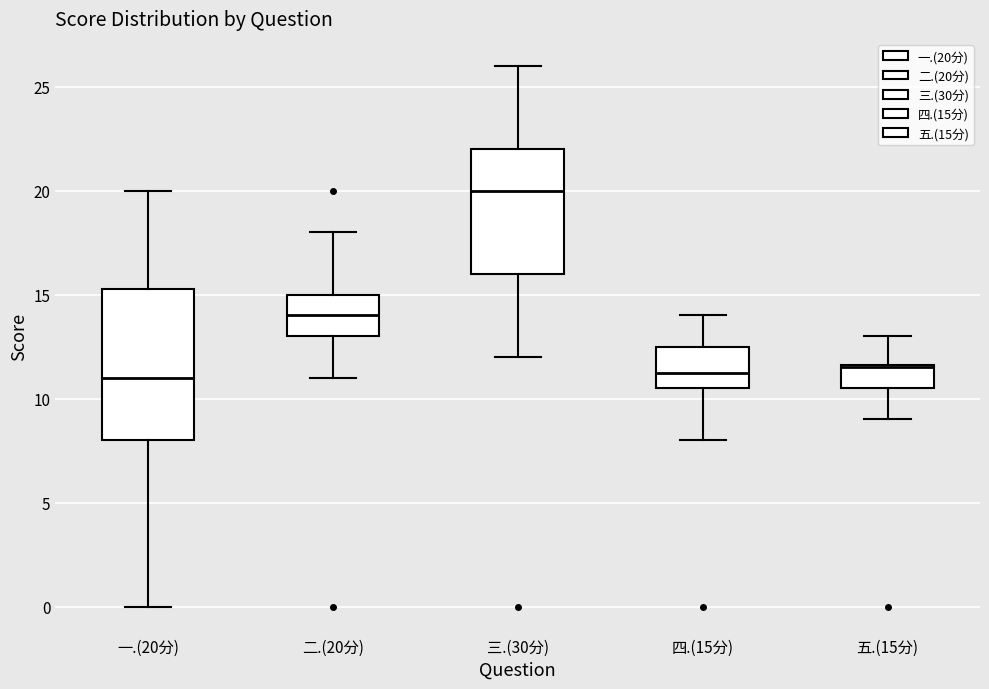

Where is the upper edge of the box for 二.(20分) on the y-axis? The values are not printed on the chart, so give them approximately, as read against the axis.

15.0